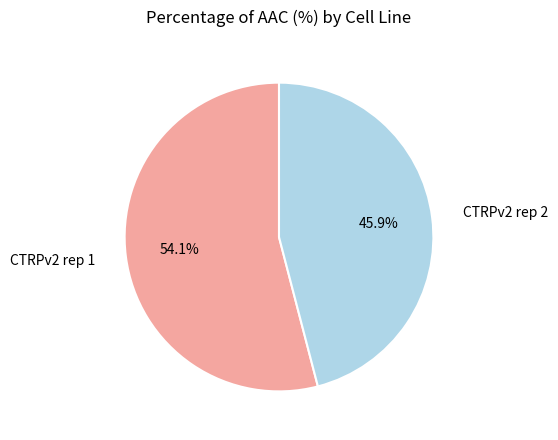

Does any single category account for the majority?

Yes